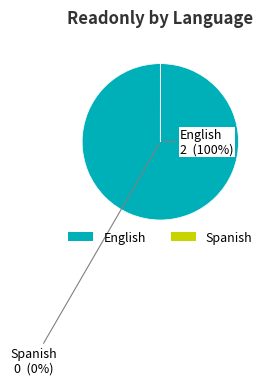

To the nearest percent, what is the average slice percentage?

50%